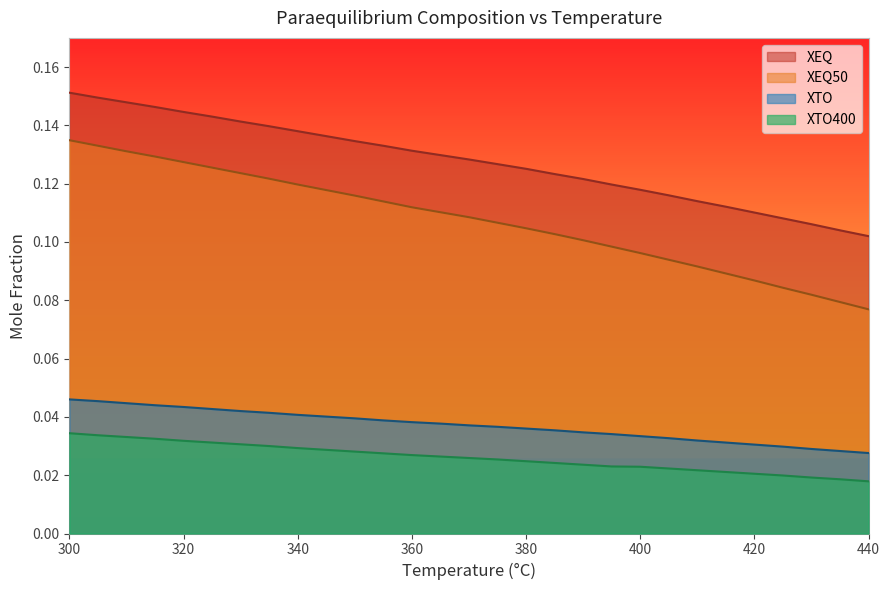

Which series has the largest total across all categories?

XEQ